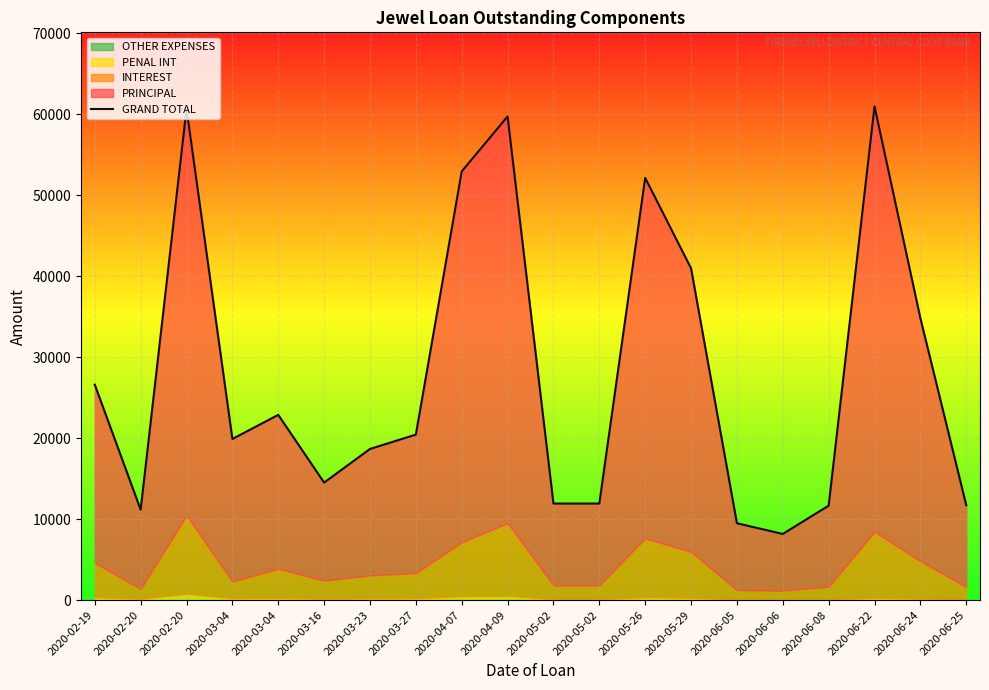

The value at 2020-02-20 is 11156. True or false?

True